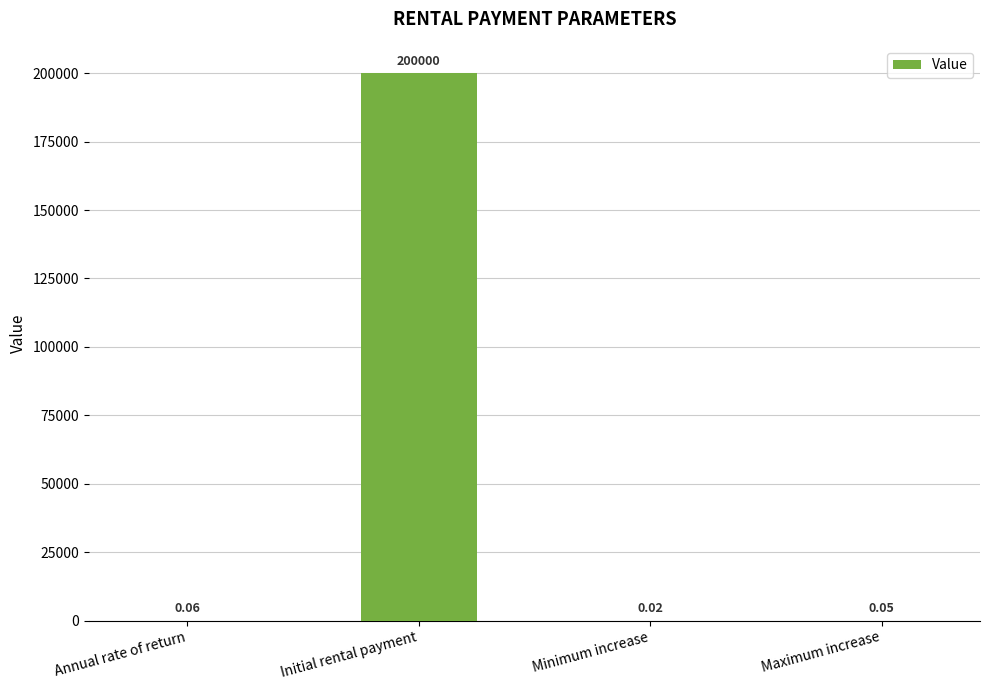

Which category has the highest value across all series?

Initial rental payment